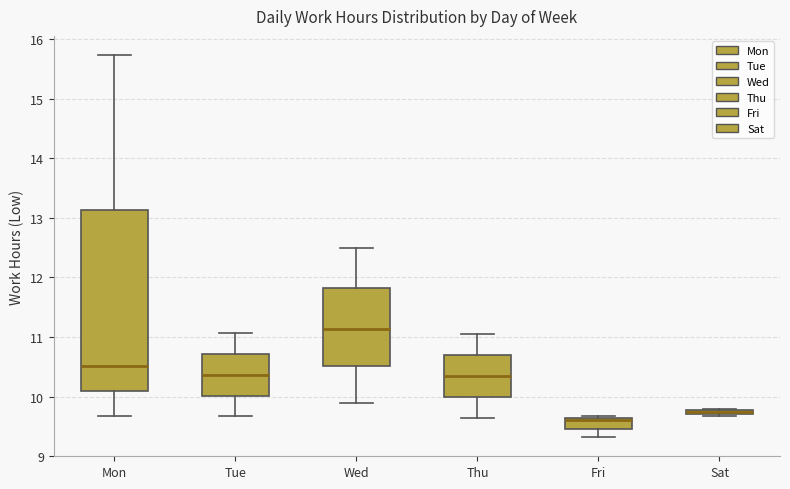

Which box's median line is the highest?

Wed